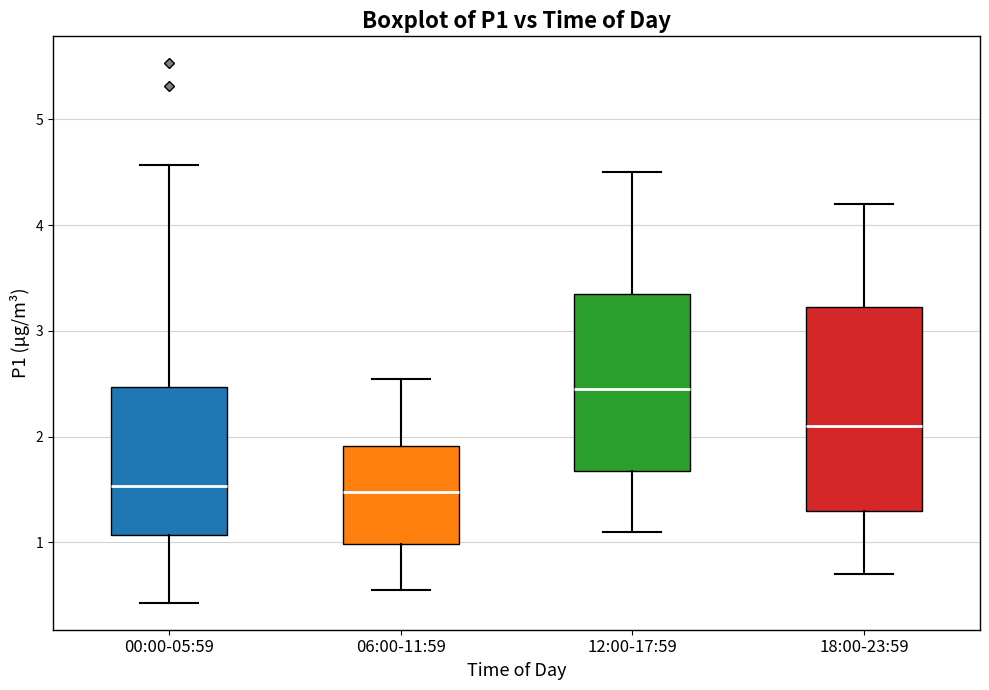

Reading left to right, transcribe this box plot: for each box, give where its median line is, the range the box spans, and where its two whiskers end, as read against the y-axis. The values are not printed on the chart, so give them approximately, as read against the axis.

00:00-05:59: median 1.5, box 1.1 to 2.5, whiskers 0.4 to 4.6
06:00-11:59: median 1.5, box 1.0 to 1.9, whiskers 0.6 to 2.6
12:00-17:59: median 2.5, box 1.7 to 3.4, whiskers 1.1 to 4.5
18:00-23:59: median 2.1, box 1.3 to 3.2, whiskers 0.7 to 4.2